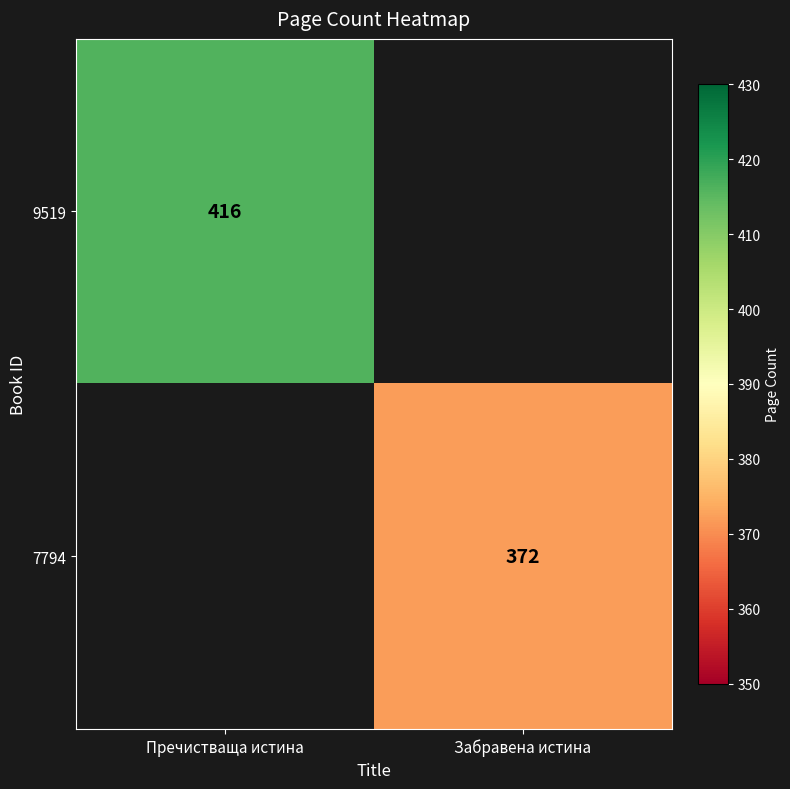

Is it true that 7794 equals 641 at Забравена истина?

False